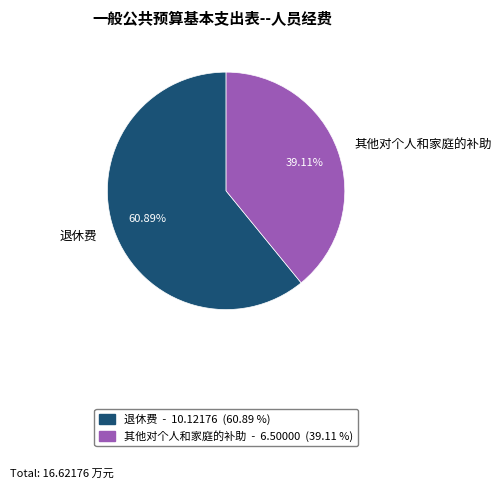

Rank the categories by value from highest to lowest.

退休费, 其他对个人和家庭的补助